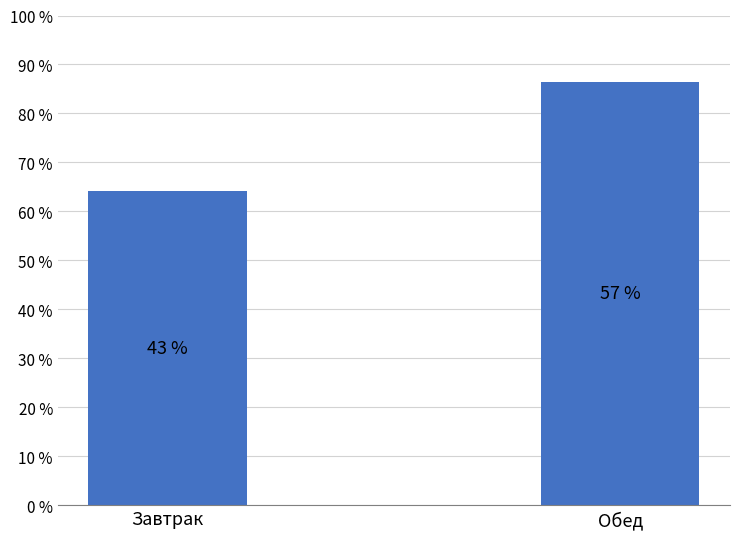

True or false: the data shows 513.0 at Завтрак.

True